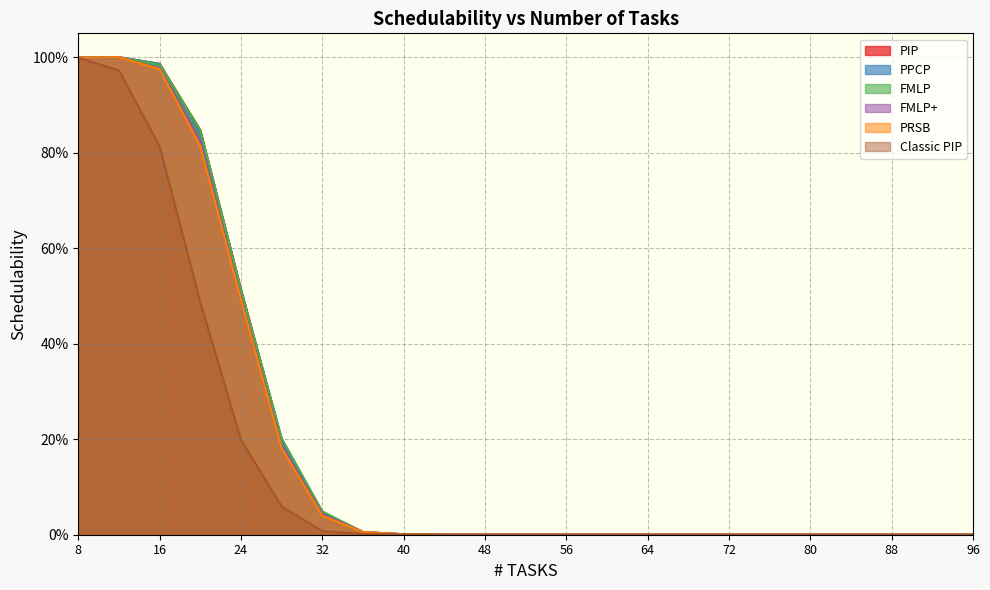

What is the difference between the highest and lowest values at 16?

0.2